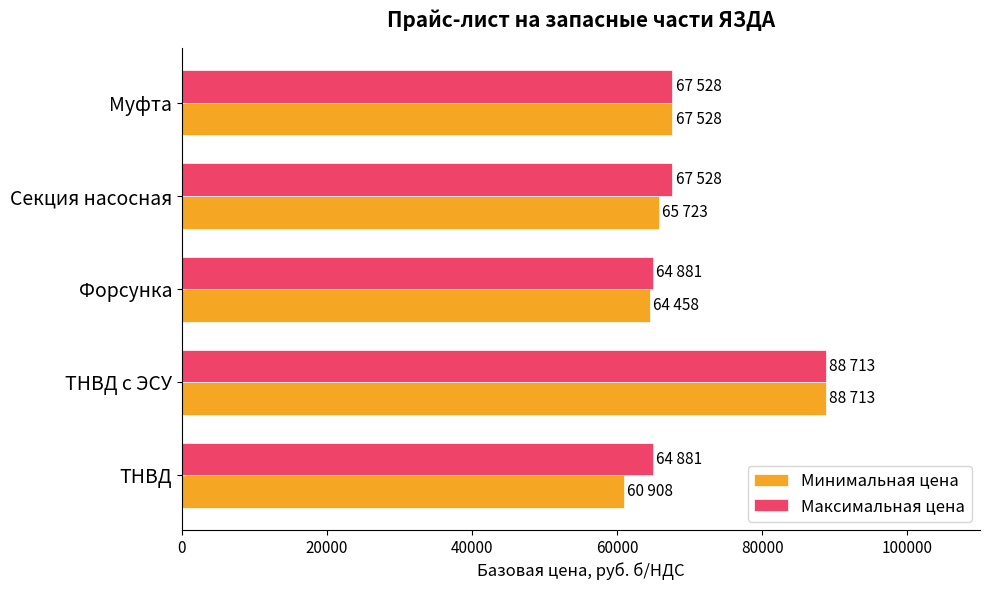

What is the approximate value of Максимальная цена at ТНВД с ЭСУ, to the nearest 50?

88700